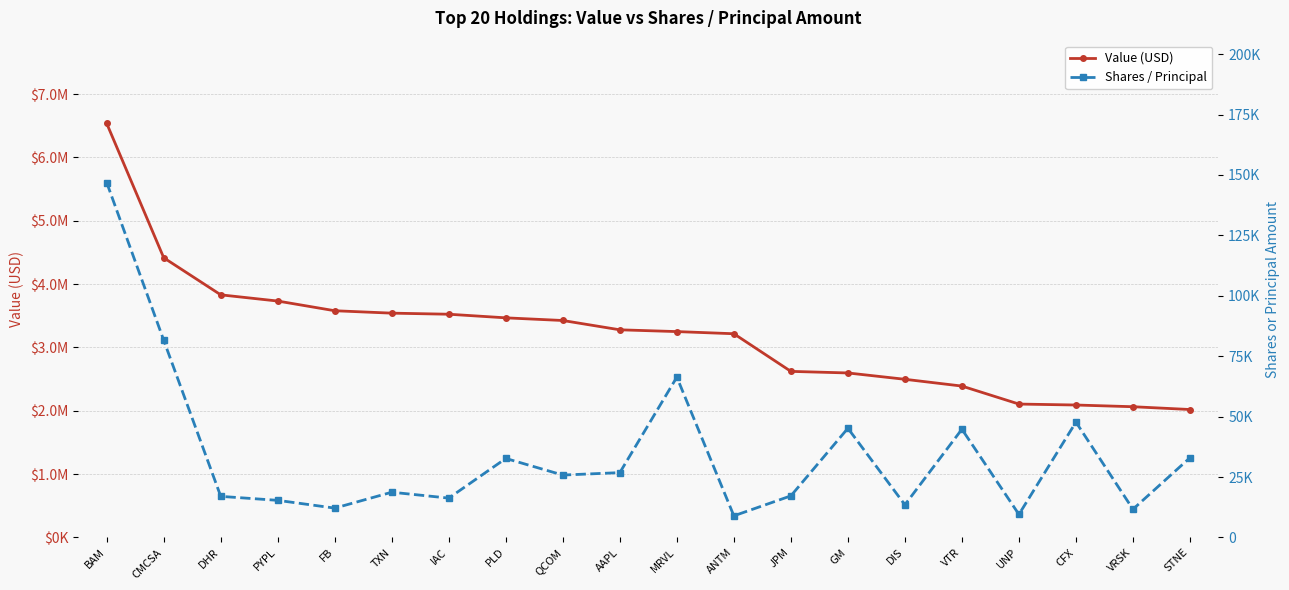

Count the number of categories in the chart.

20